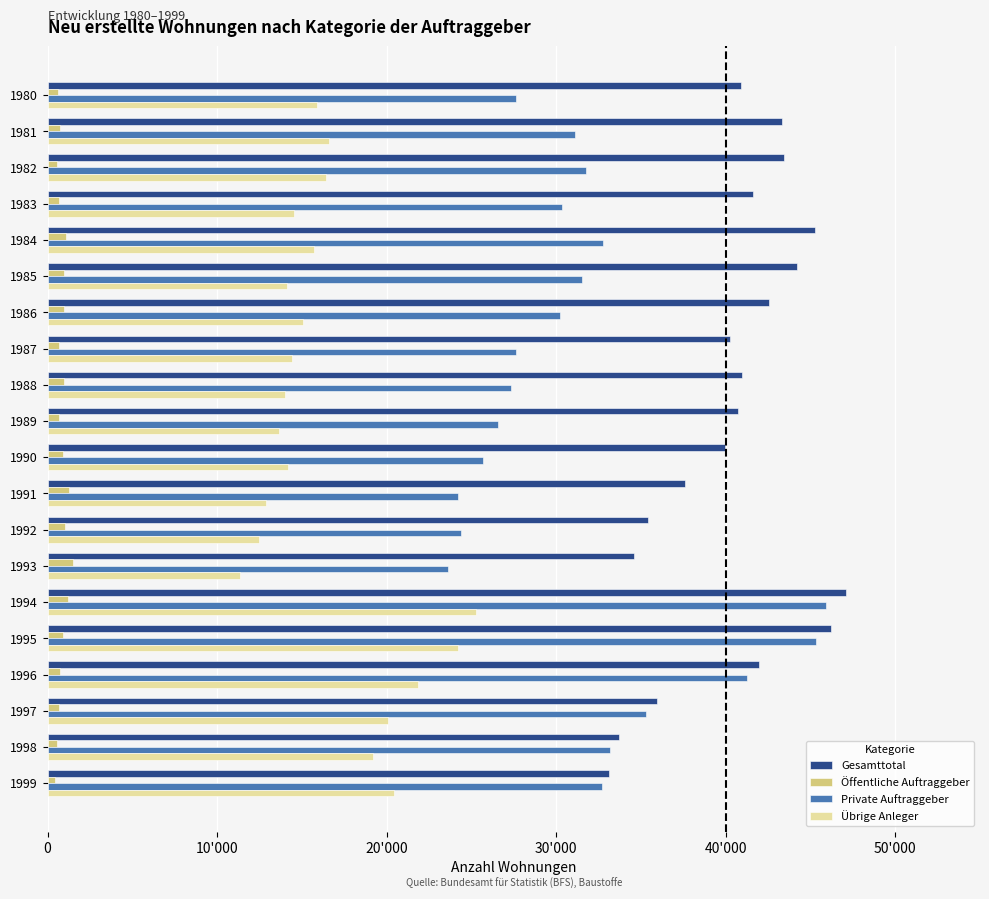

What are all the series names shown in the legend?

Gesamttotal, Öffentliche Auftraggeber, Private Auftraggeber, Übrige Anleger